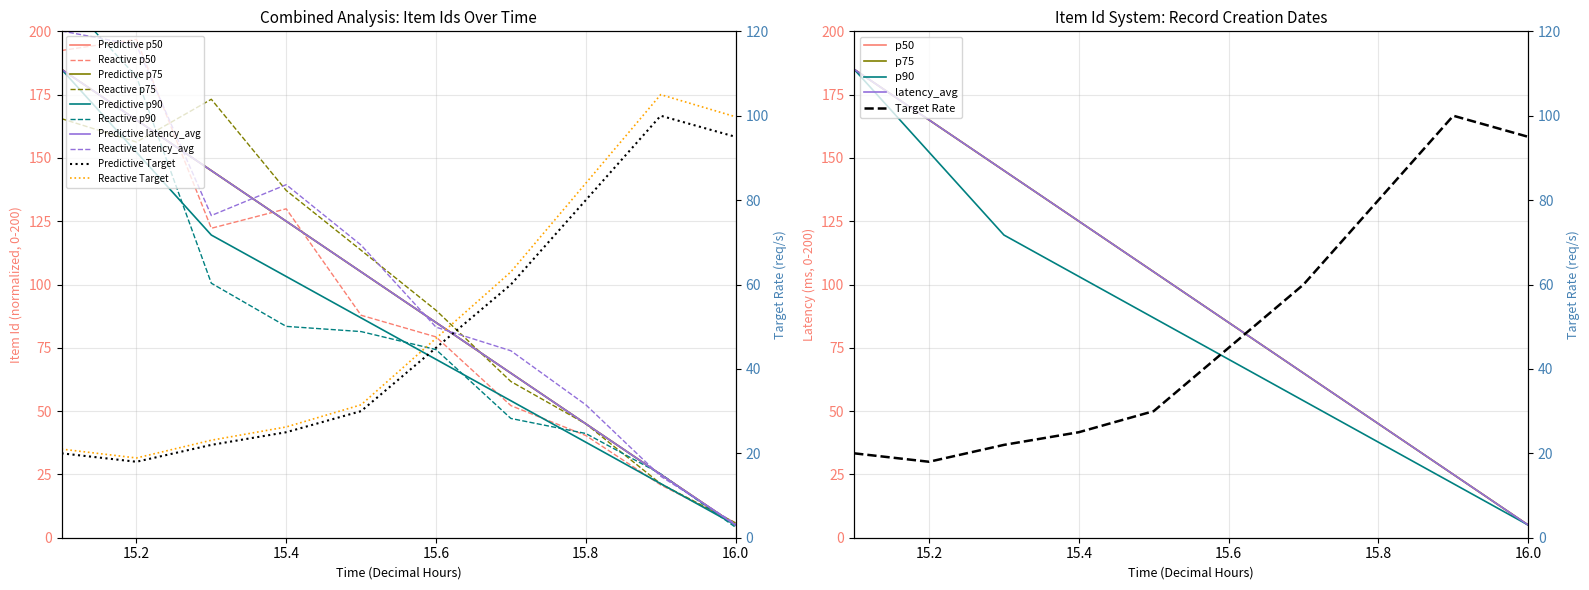

How many data points in Item Id (p75) are less than 105?

5